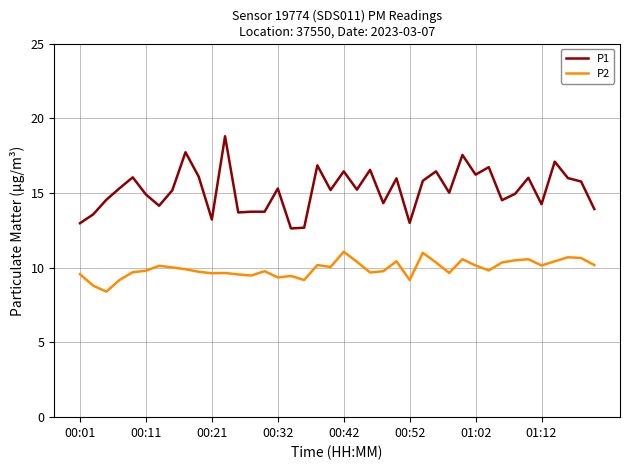

True or false: P1 and P2 cross at least once.

False